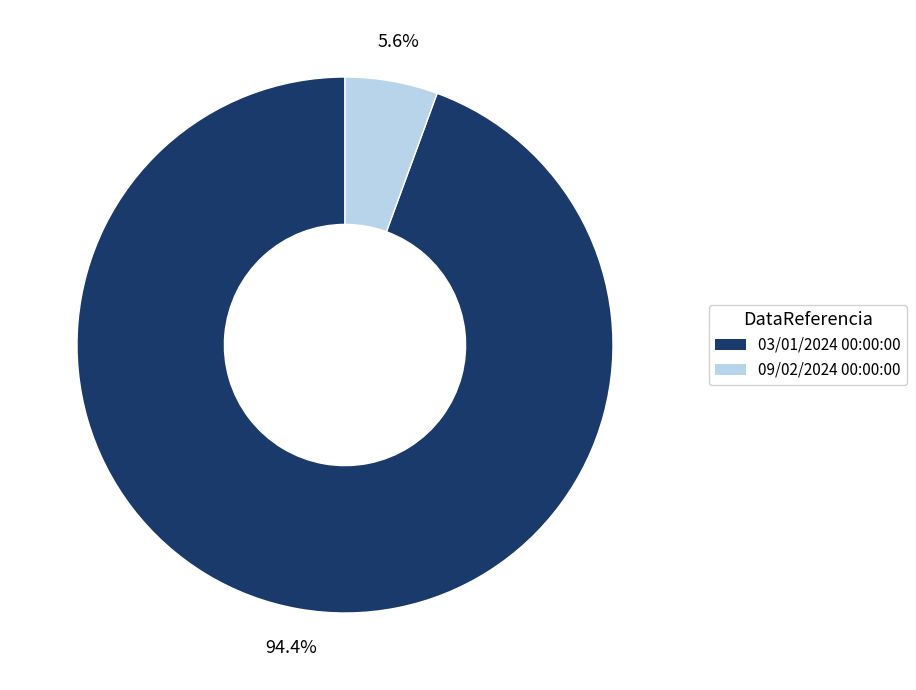

Combined, do 03/01/2024 00:00:00 and 09/02/2024 00:00:00 account for over 50%?

Yes